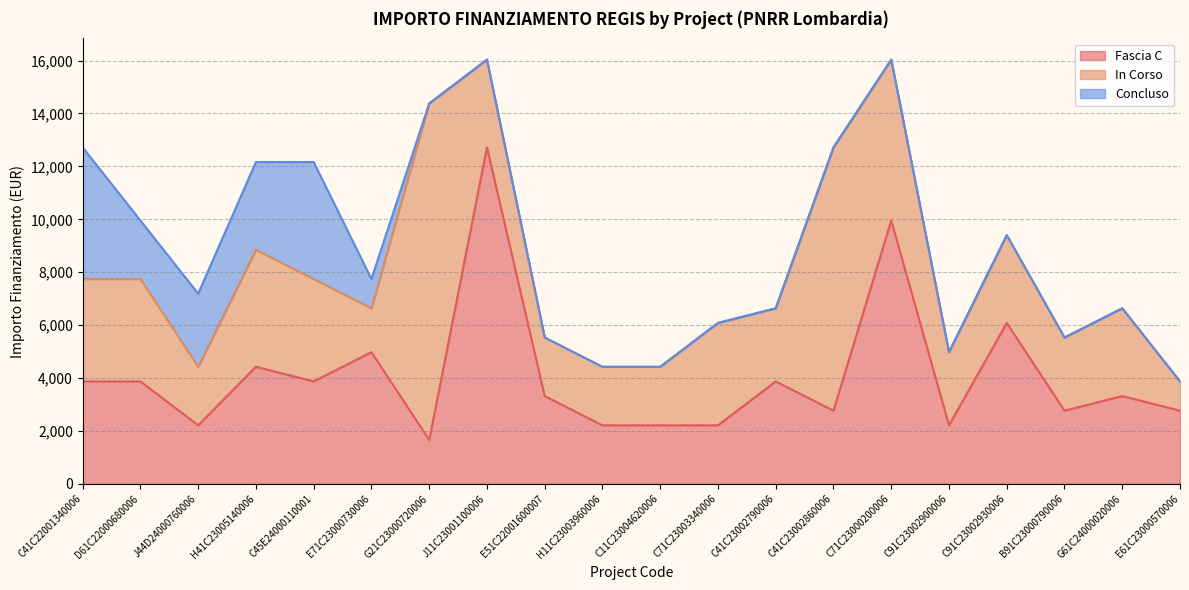

Which series has the largest total across all categories?

Fascia C